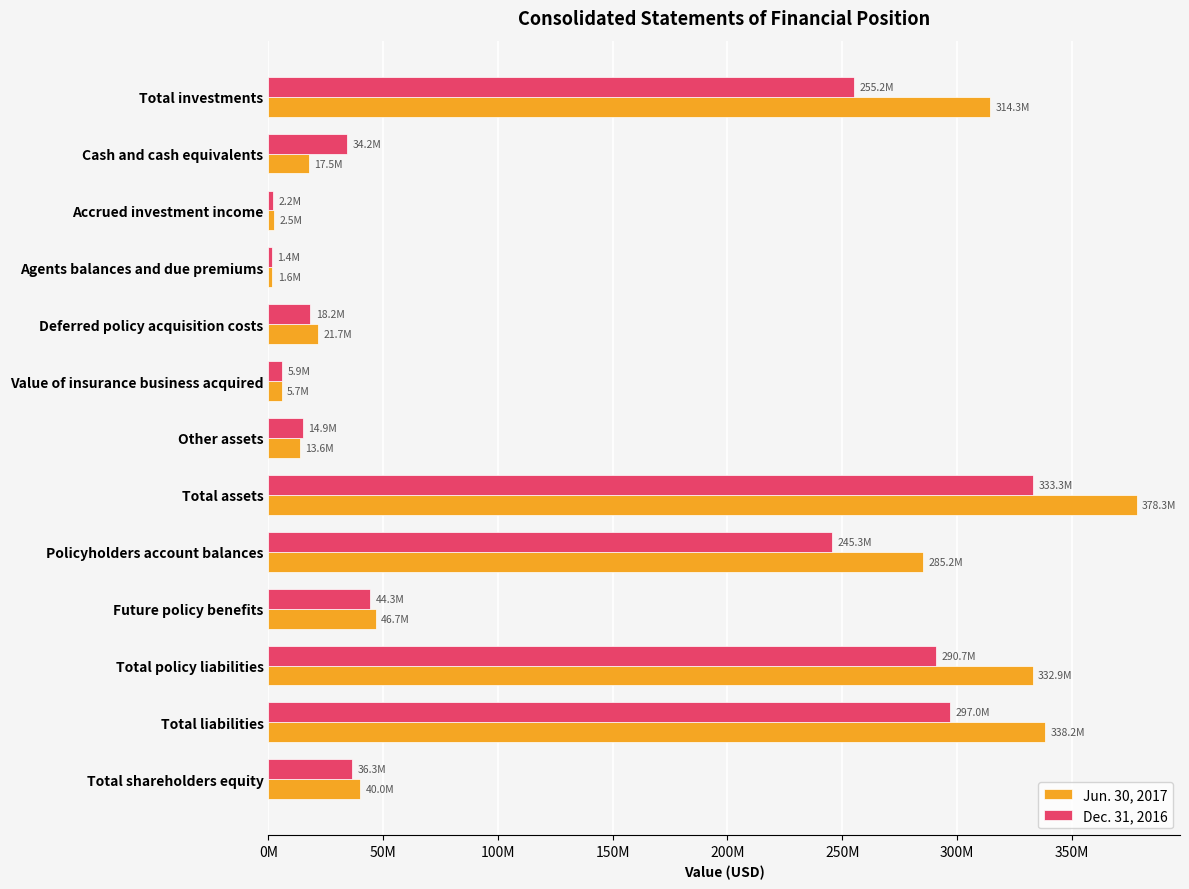

List the series in order of their peak value, lowest first.

Dec. 31, 2016, Jun. 30, 2017